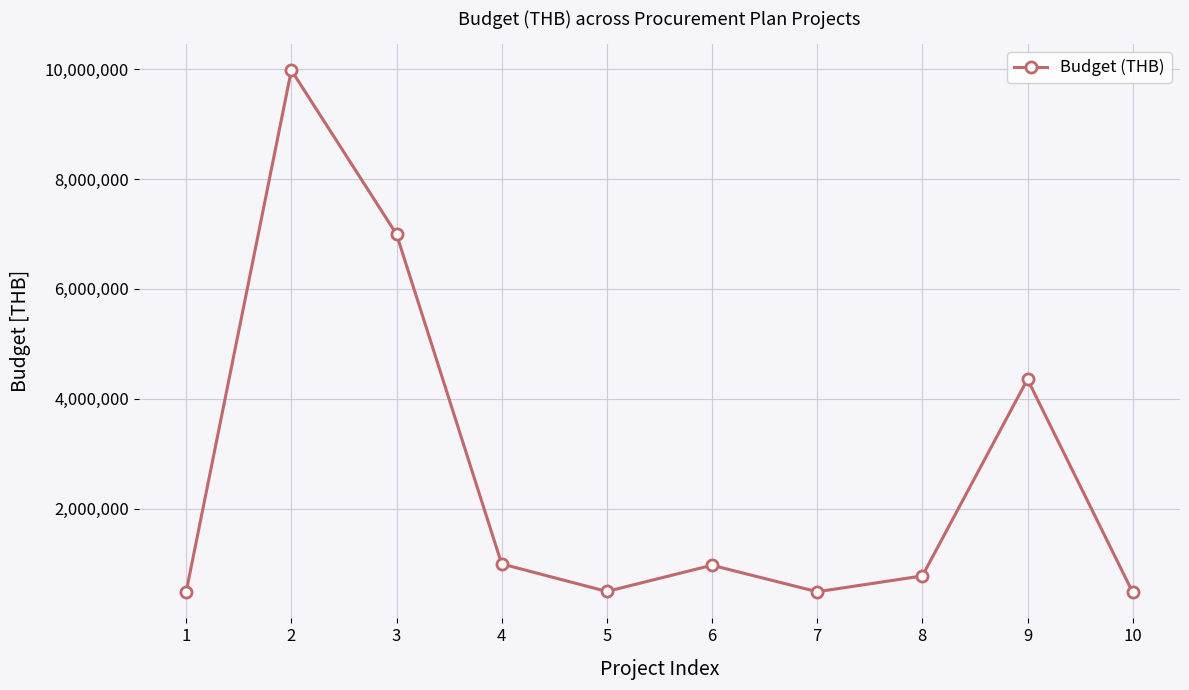

How many points are higher than both their immediate neighbors (excluding endpoints)?

3